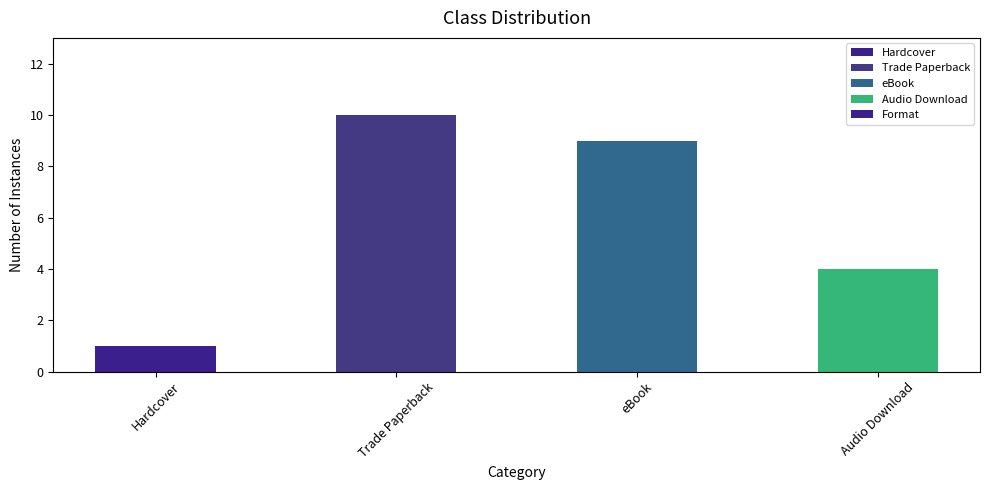

Rank the categories by value from lowest to highest.

Hardcover, Audio Download, eBook, Trade Paperback